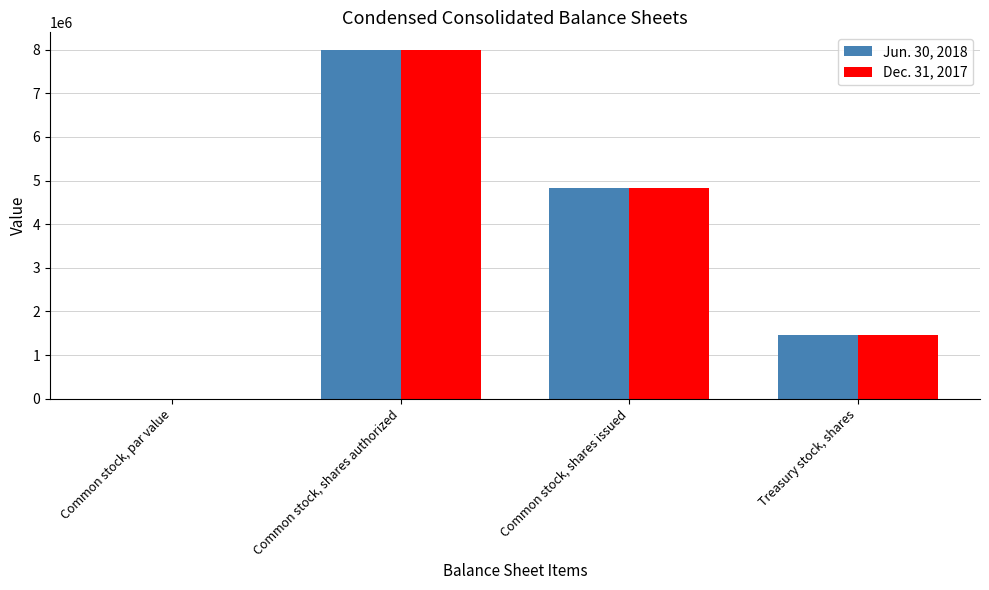

Where does the Dec. 31, 2017 series first go above 4838071?

Common stock, shares authorized